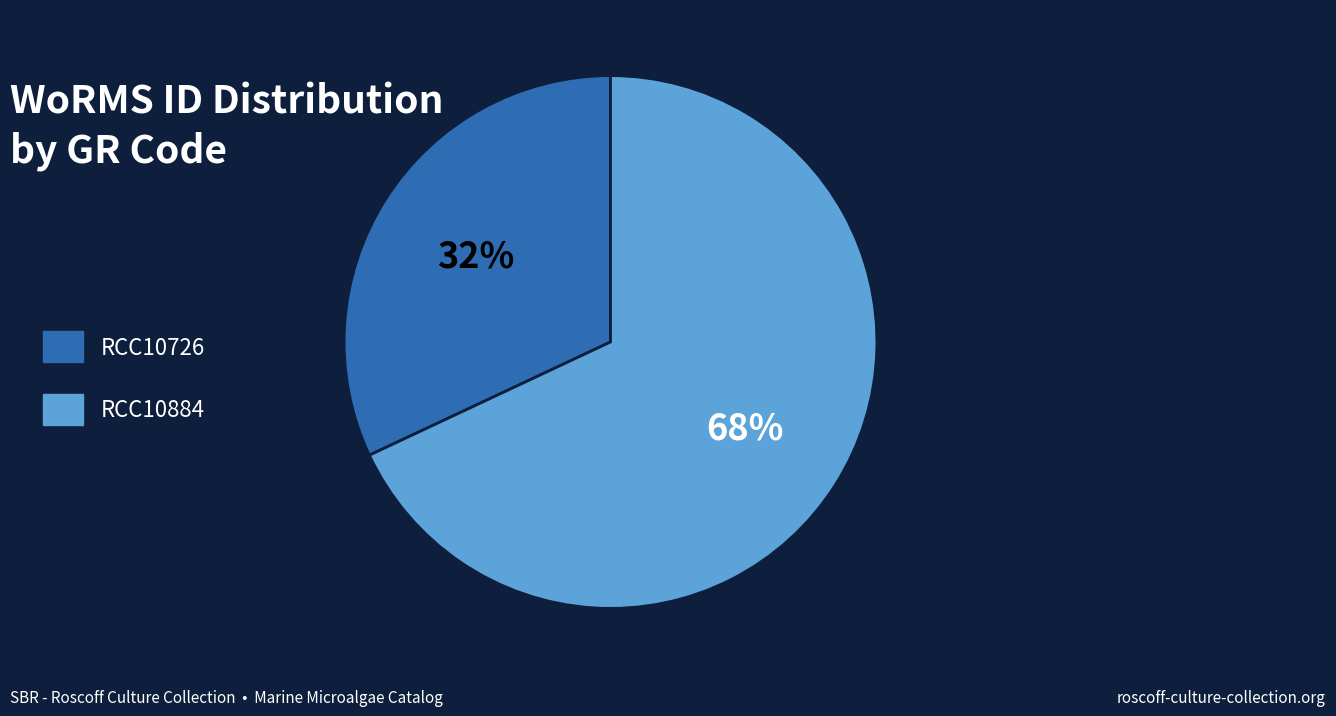

Is RCC10884 the majority of the pie?

Yes